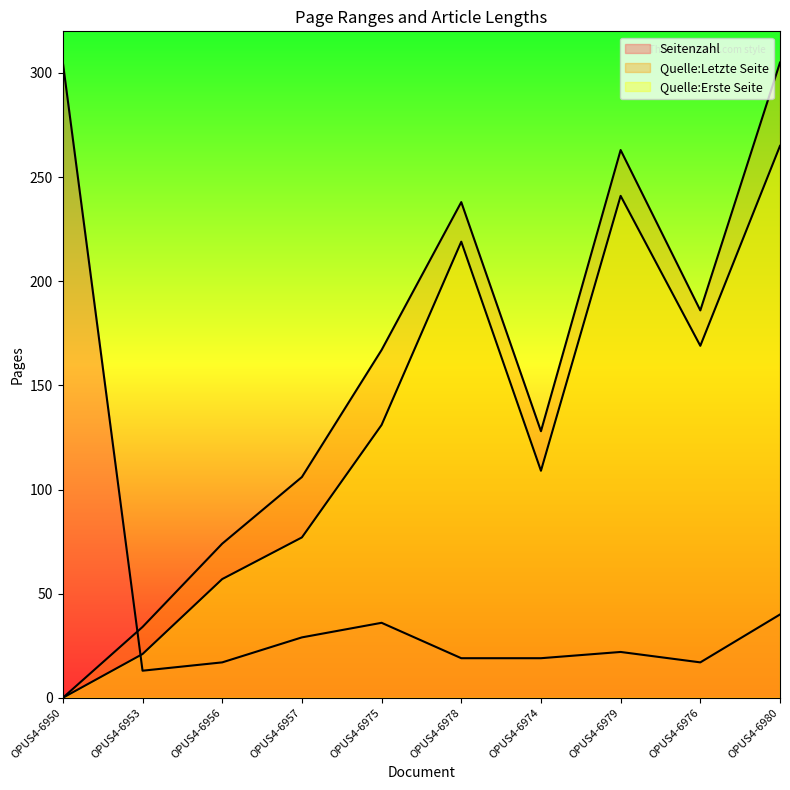

The value of Seitenzahl at OPUS4-6978 is 28. True or false?

False